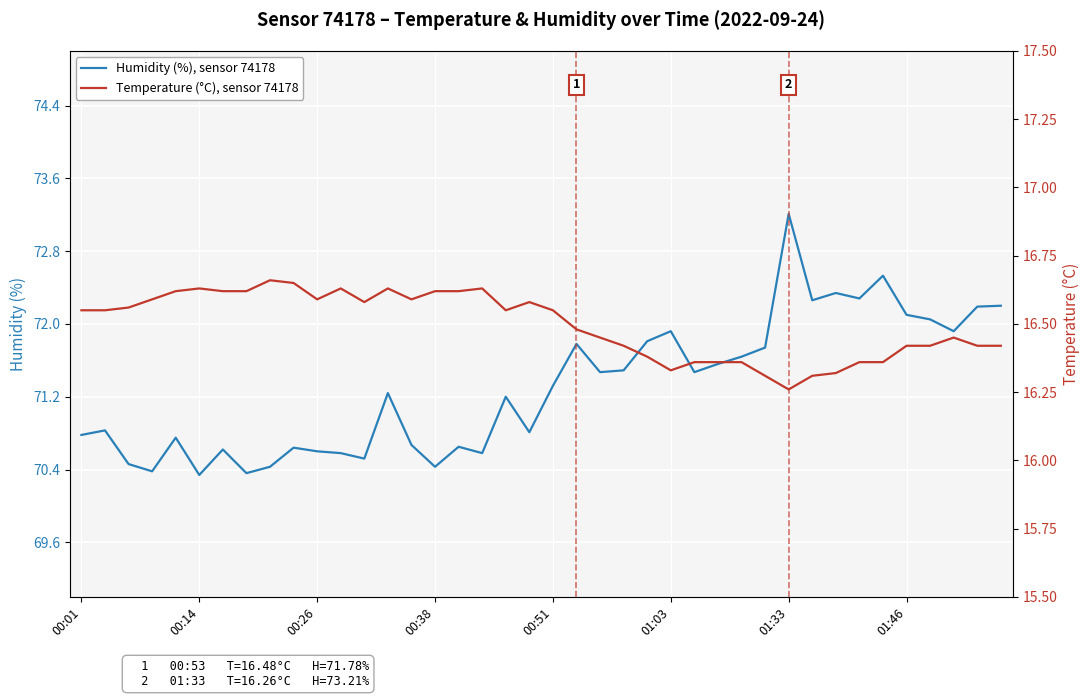

What are all the series names shown in the legend?

Humidity (%), sensor 74178, Temperature (°C), sensor 74178